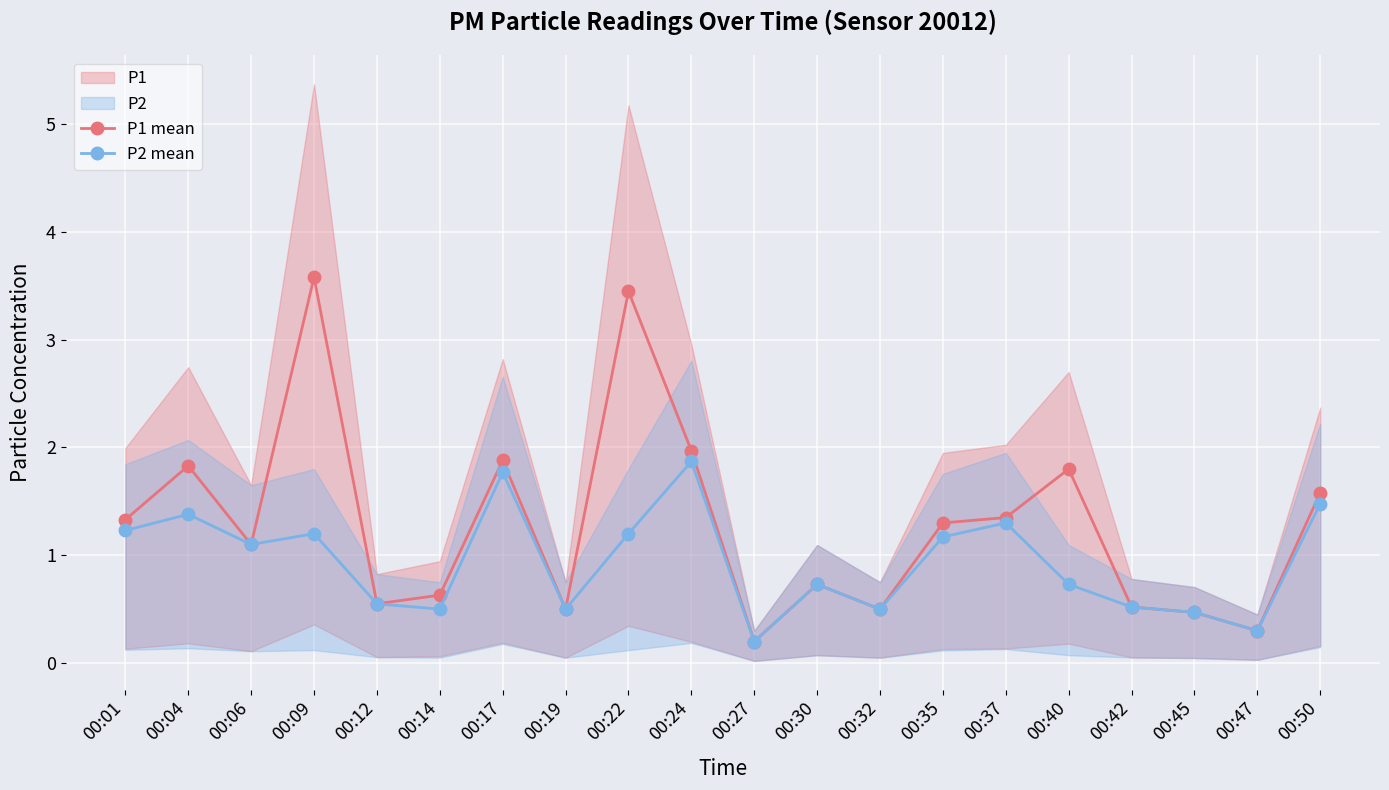

Where is the first local maximum for P1 mean?

00:04